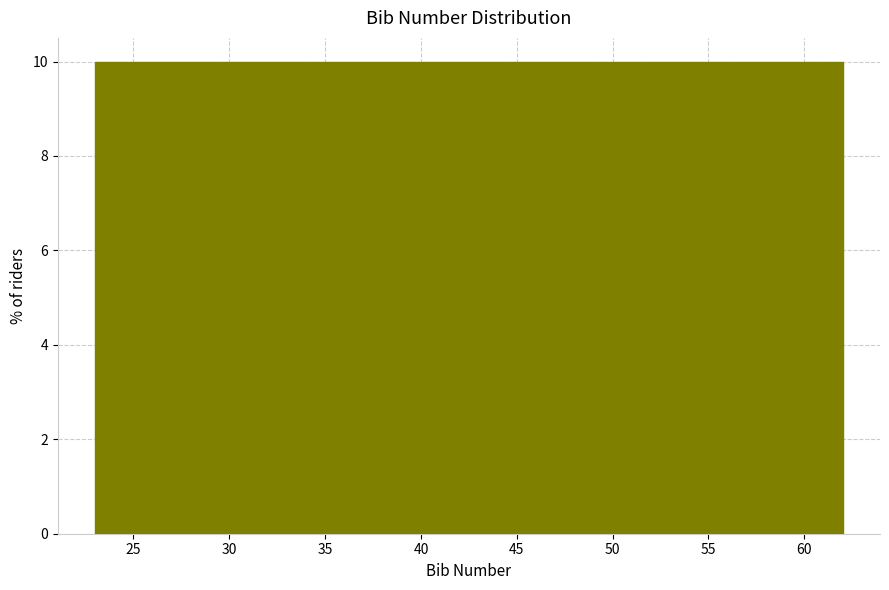

Reading left to right, transcribe this chart: for each bar, give the range it covers on the x-axis and its height. Neither the bar edges nor the heights are printed on the chart, so give them approximately, as read against the axes.

23.0 to 26.9: 10
26.9 to 30.8: 10
30.8 to 34.7: 10
34.7 to 38.6: 10
38.6 to 42.5: 10
42.5 to 46.4: 10
46.4 to 50.3: 10
50.3 to 54.2: 10
54.2 to 58.1: 10
58.1 to 62.0: 10